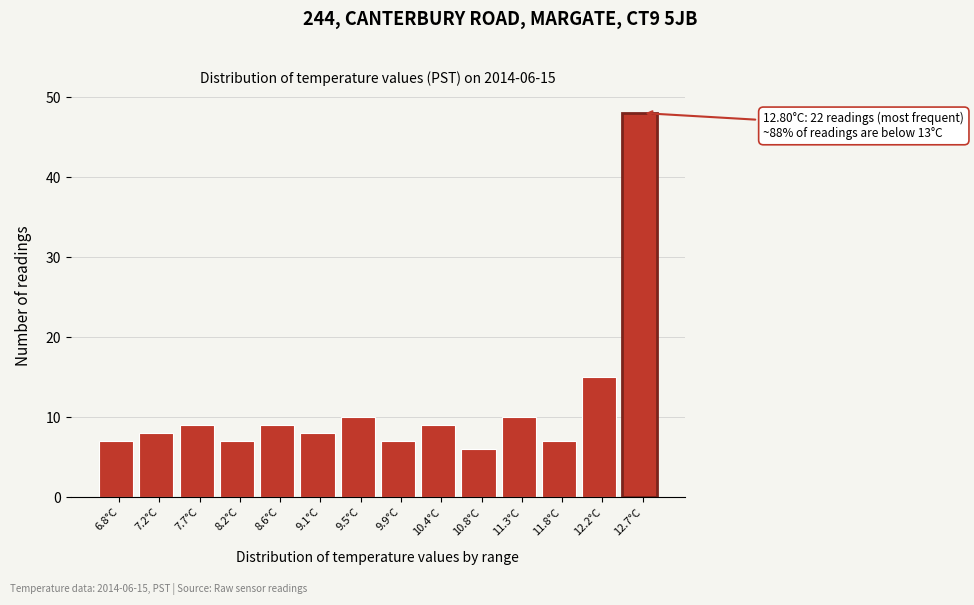

Reading right to left, what are all the values shown in this chart?

48	15	7	10	6	9	7	10	8	9	7	9	8	7